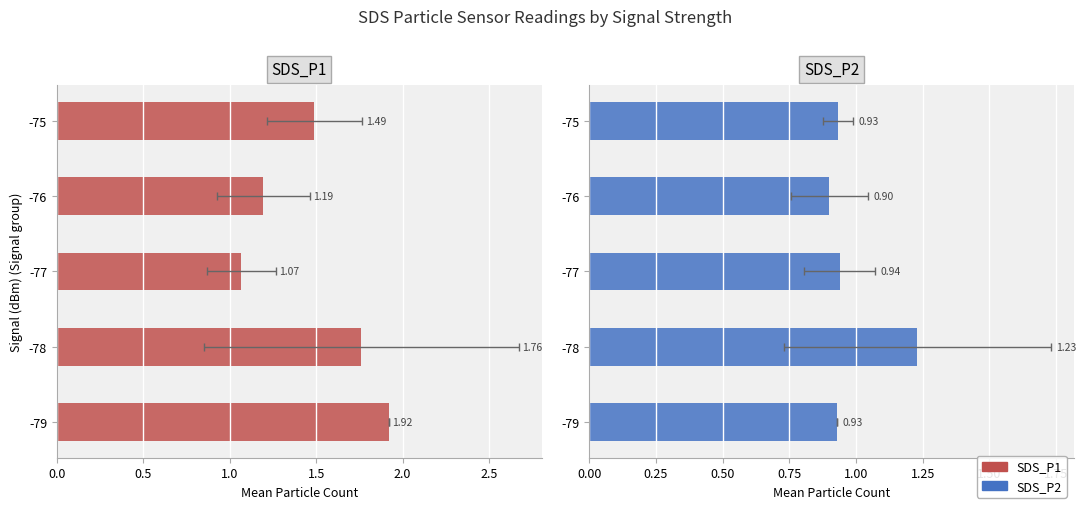

Between -76 and -77, which is larger?

-76